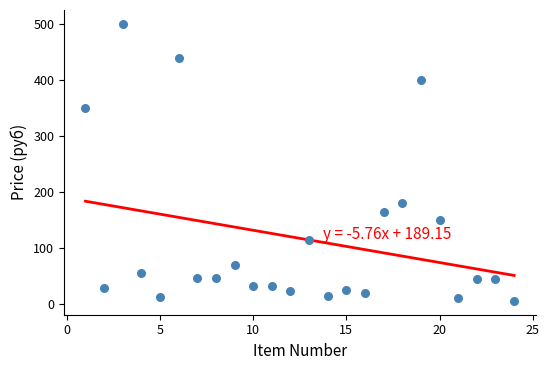

What is the range of Y values (max minus min)?

494.5